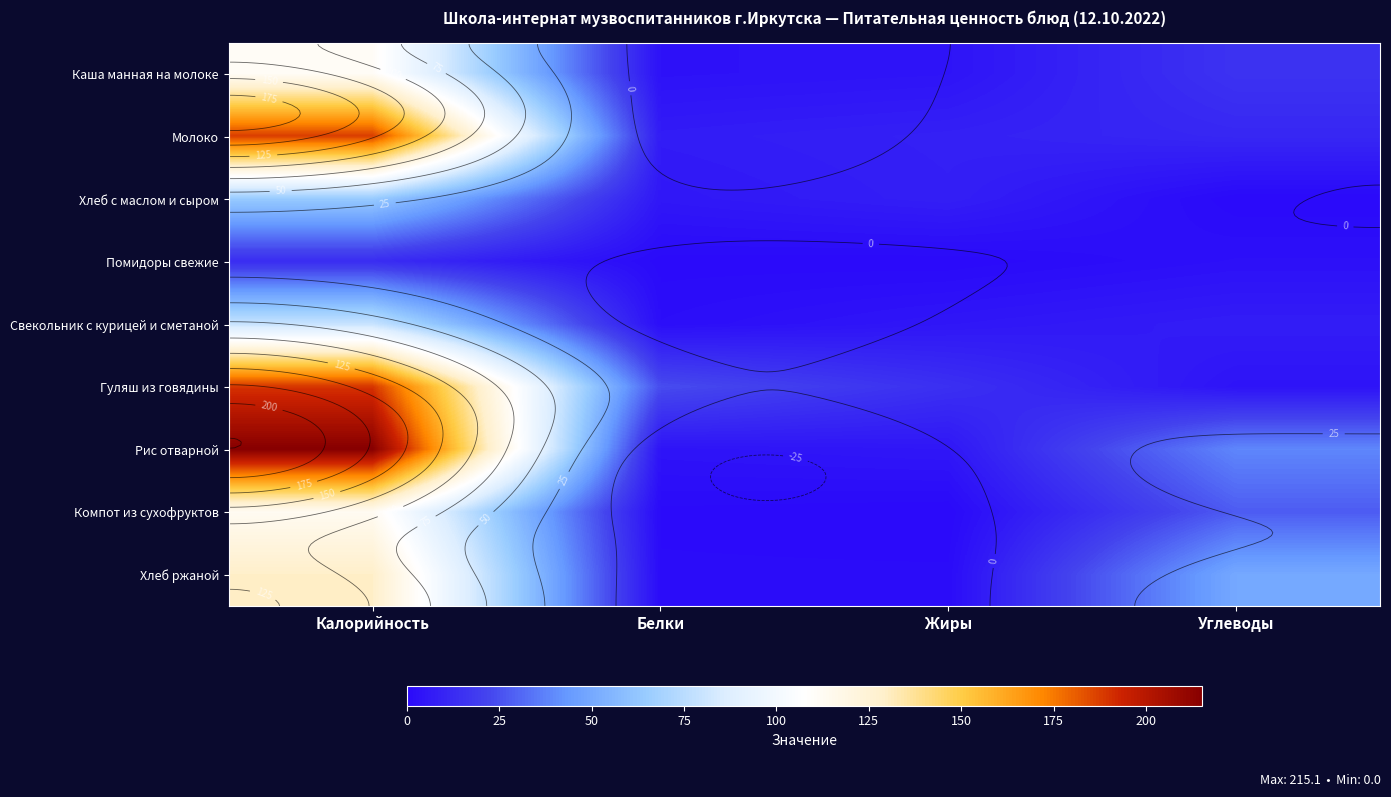

True or false: Помидоры свежие has a value of 0.1 at Жиры.

True